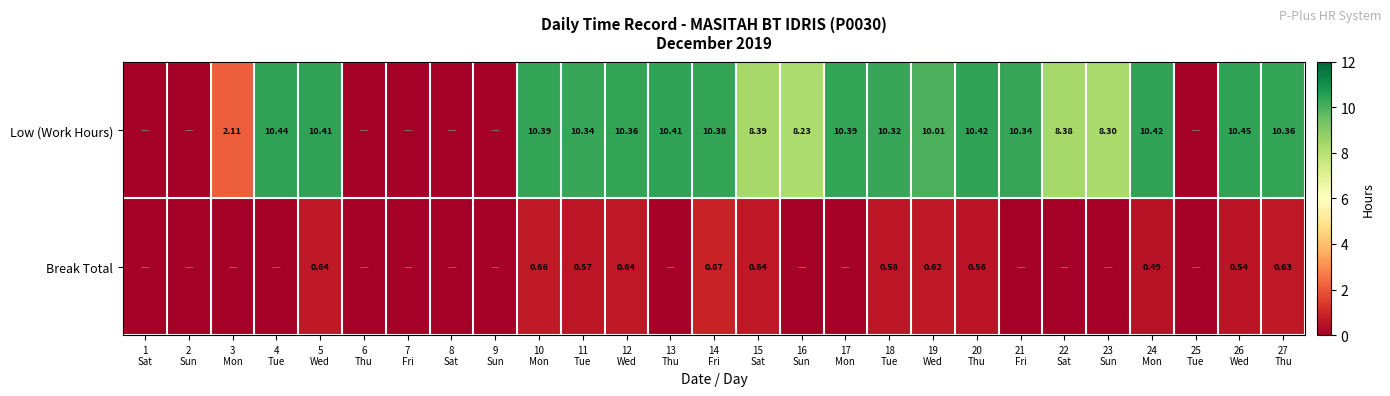

What is the sum of the Break Total values at 24 Mon and 17 Mon?

0.5